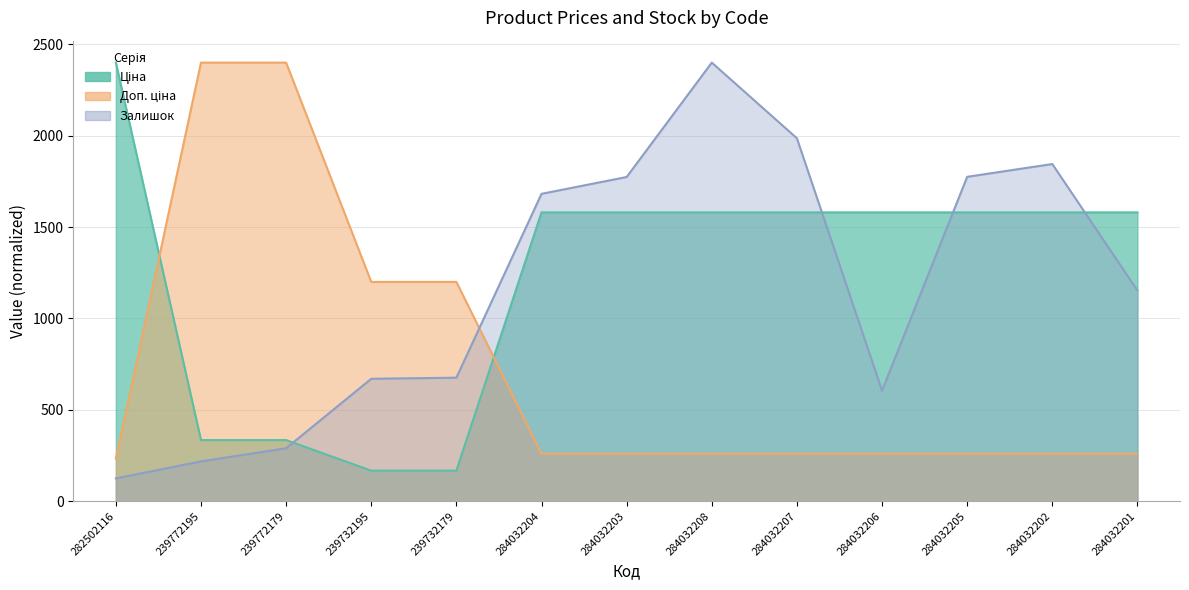

How many lines are shown in the chart?

3